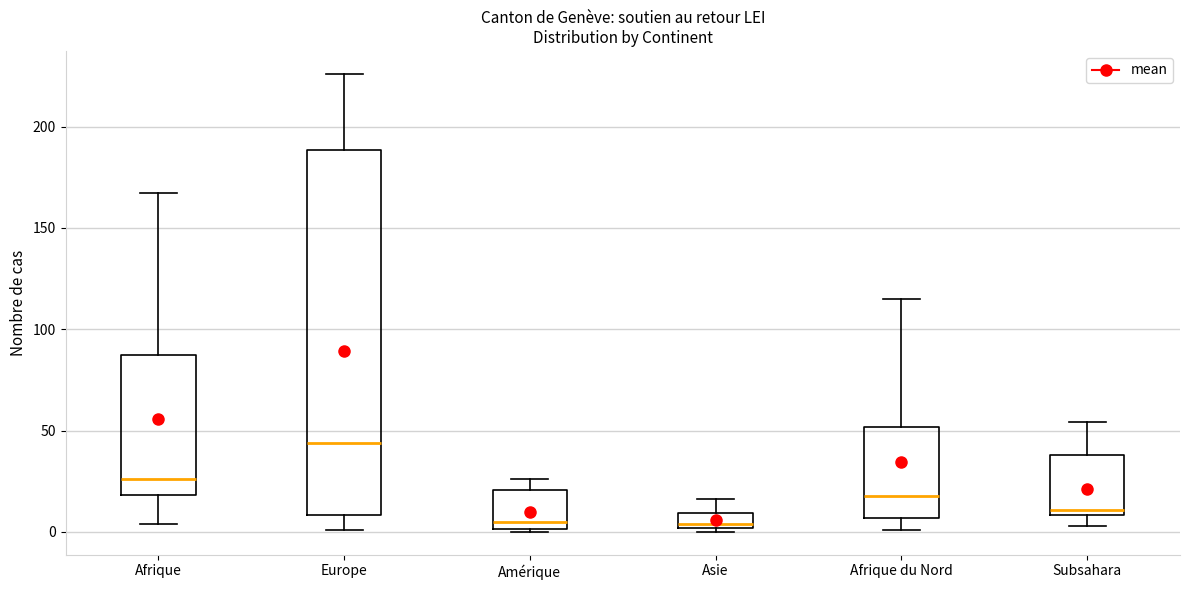

Comparing the boxes themselves (not the whiskers), which one is the tallest?

Europe